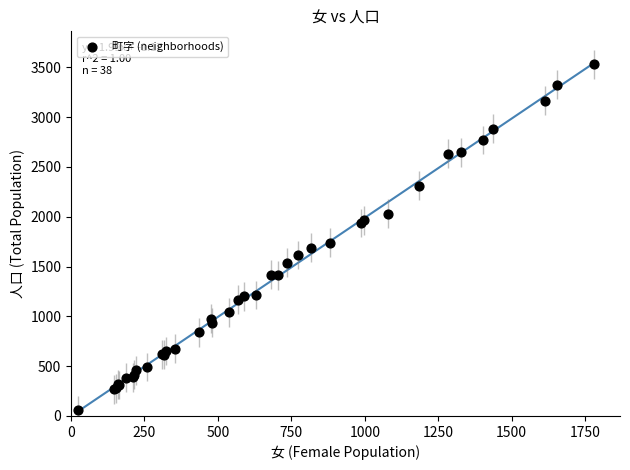

What Y value in the scatter plot is closest to 1792?

1739